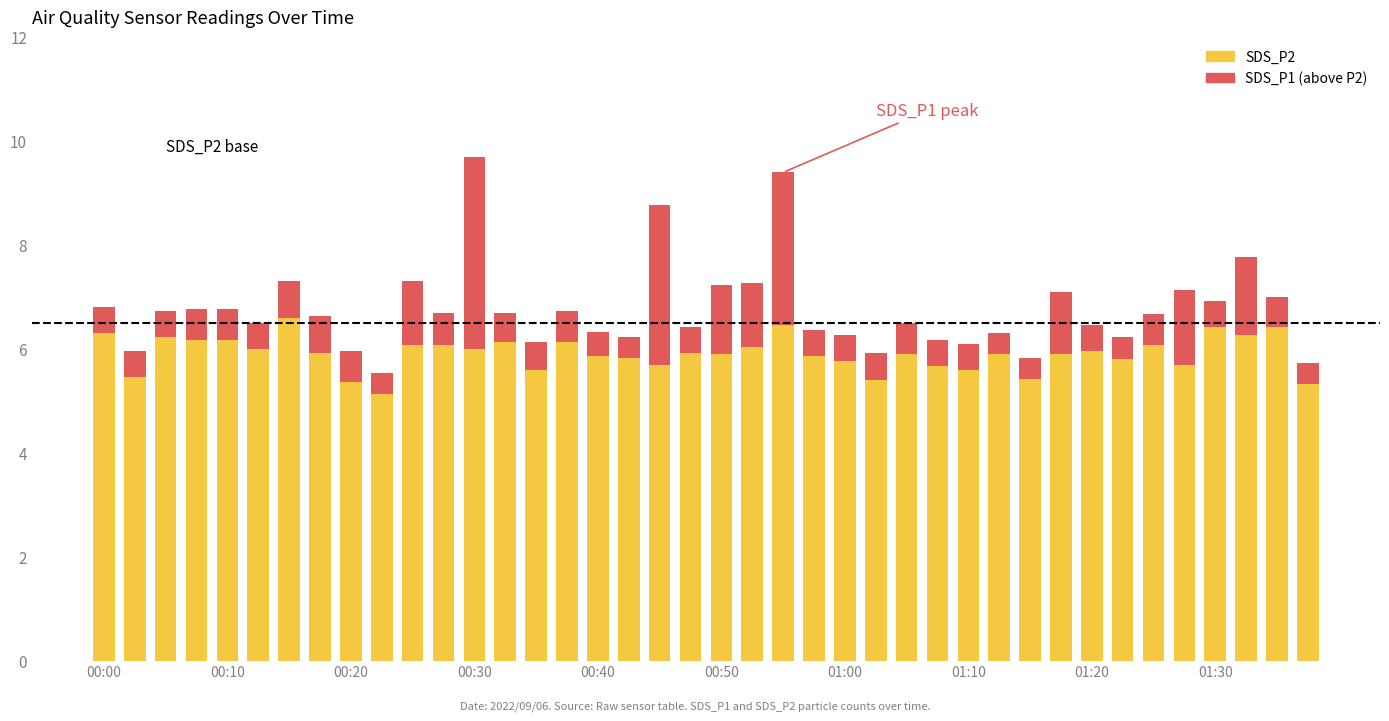

What is the maximum value for SDS_P2?

6.6